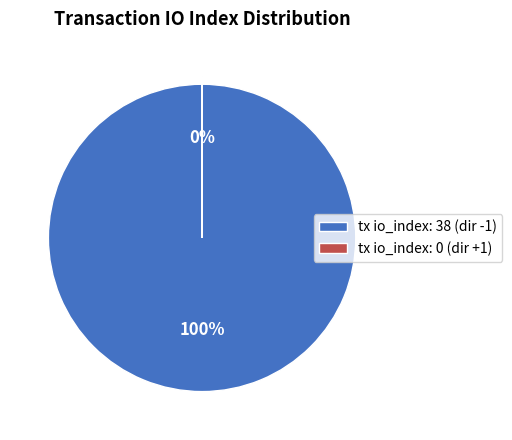

Between tx_index_38 (direction -1) and tx_index_0 (direction 1), which is larger?

tx_index_38 (direction -1)